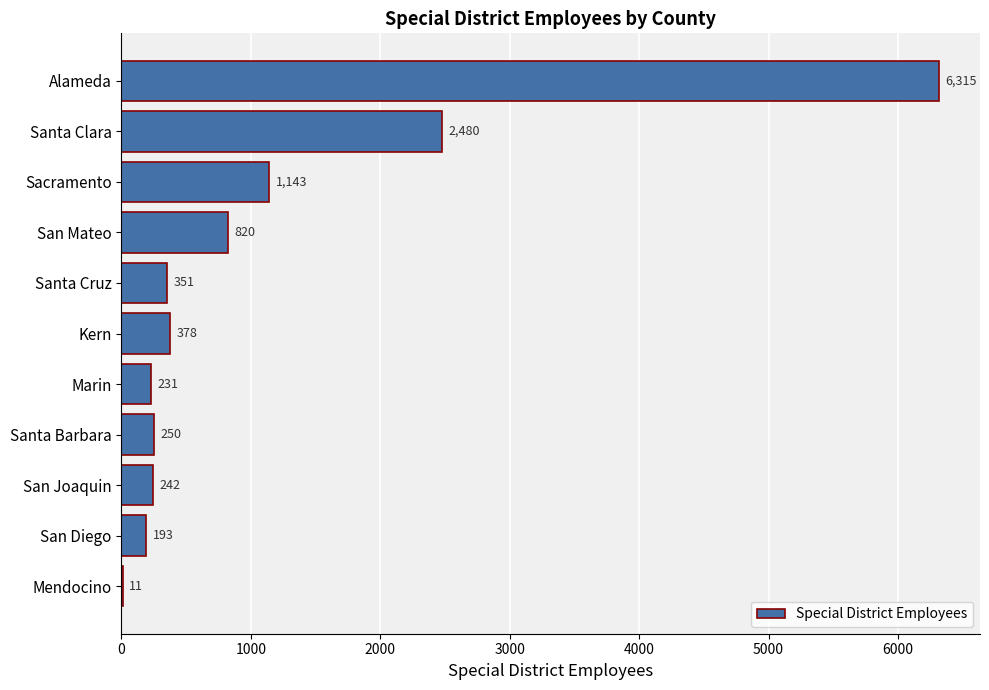

What is the approximate value at Kern, to the nearest 50?

400